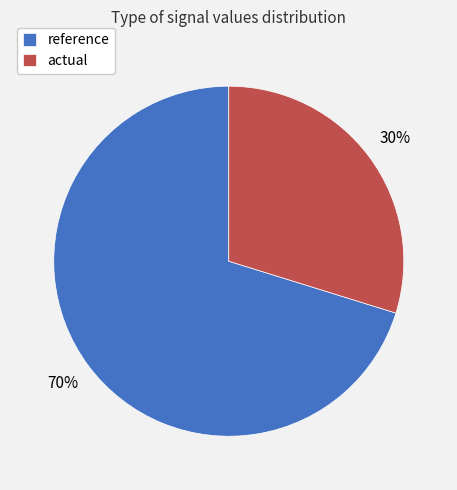

The actual slice represents 42% of the pie. True or false?

False